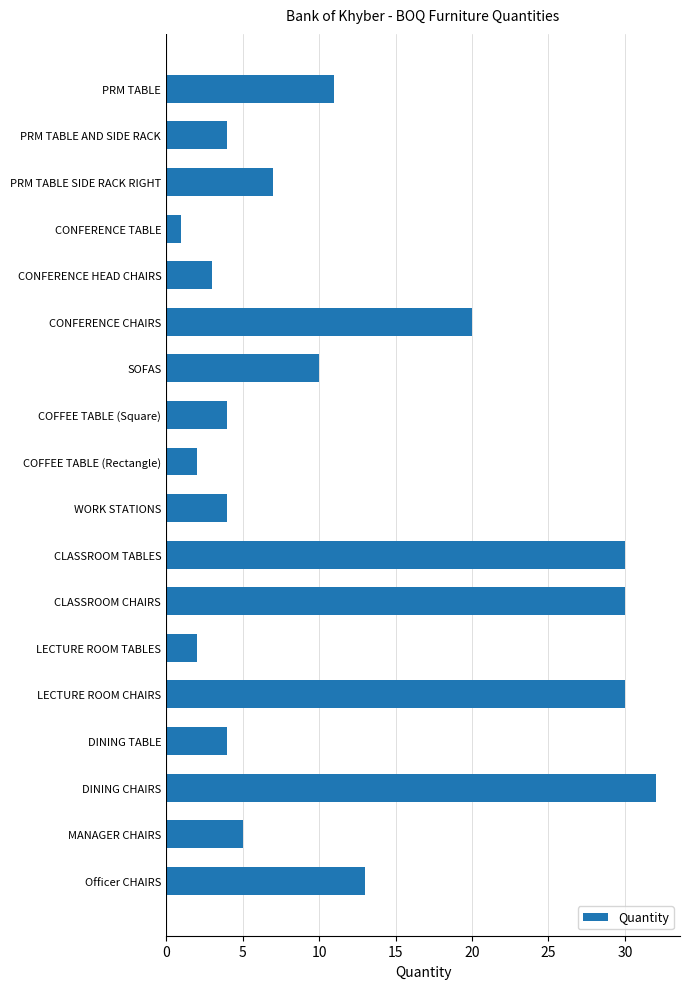

What is the change in value from CONFERENCE TABLE to WORK STATIONS?

+3